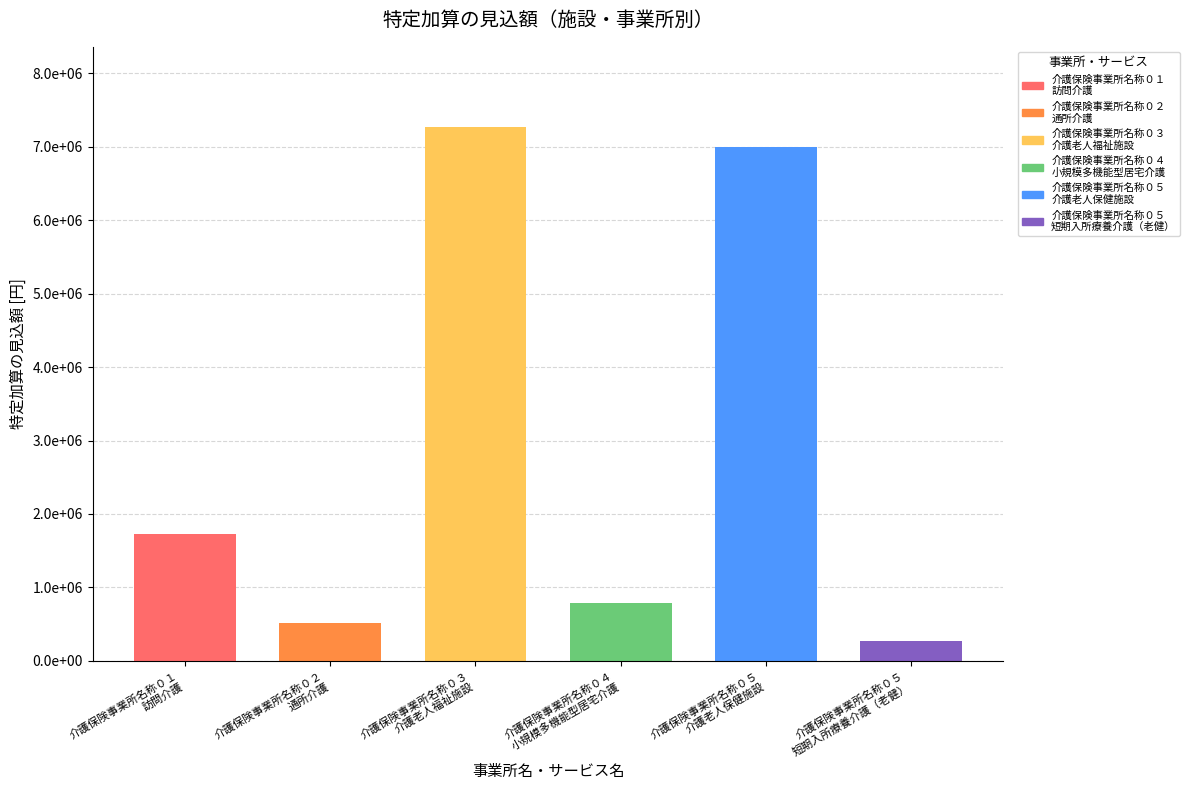

List the labels in order of value, largest first.

介護保険事業所名称０３
介護老人福祉施設, 介護保険事業所名称０５
介護老人保健施設, 介護保険事業所名称０１
訪問介護, 介護保険事業所名称０４
小規模多機能型居宅介護, 介護保険事業所名称０２
通所介護, 介護保険事業所名称０５
短期入所療養介護（老健）